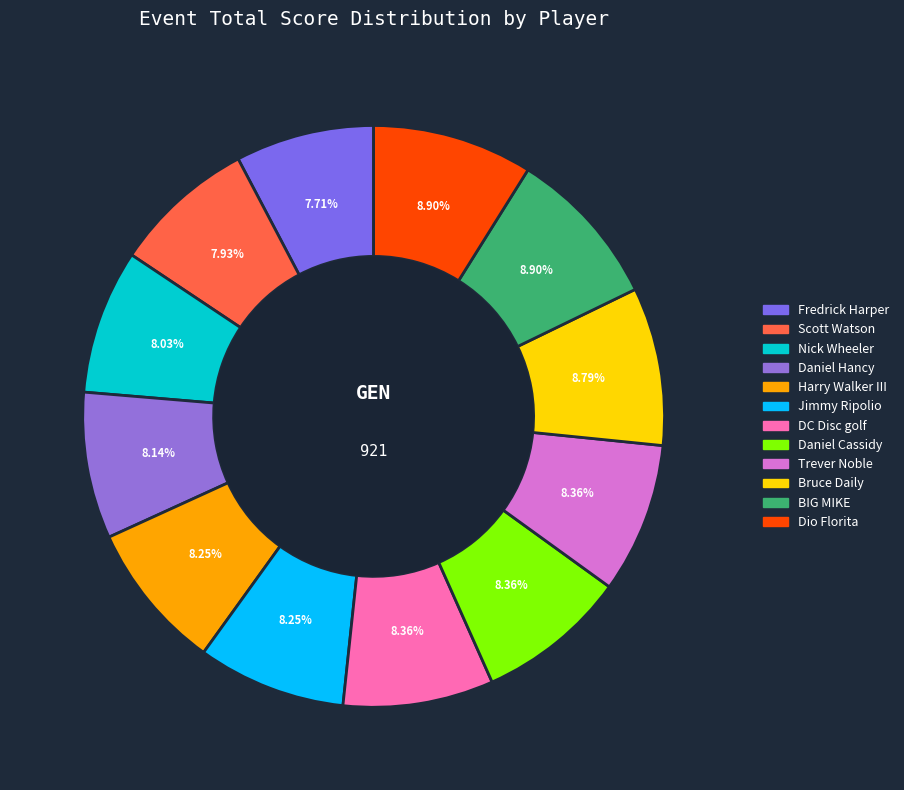

Rank the categories by value from lowest to highest.

Fredrick Harper, Scott Watson, Nick Wheeler, Daniel Hancy, Harry Walker III, Jimmy Ripolio, DC Disc golf, Daniel Cassidy, Trever Noble, Bruce Daily, BIG MIKE, Dio Florita